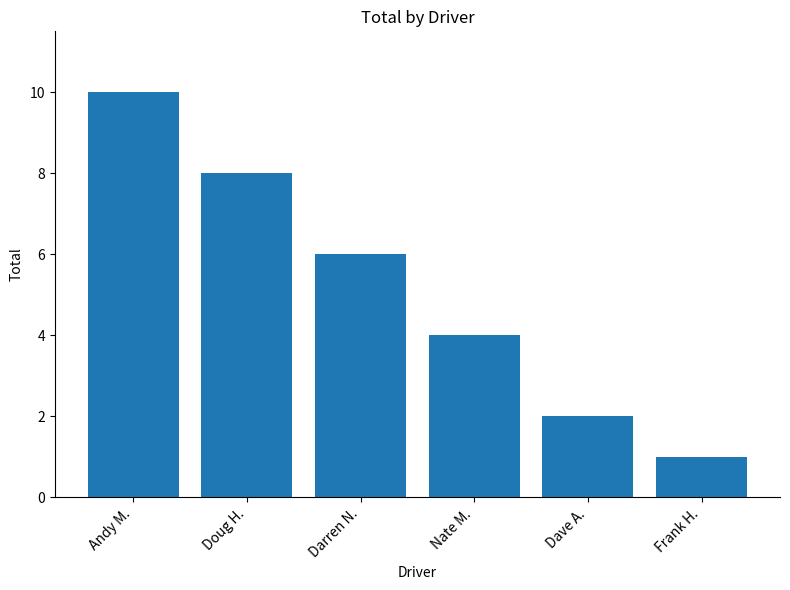

What position from the left is Frank H.?

6